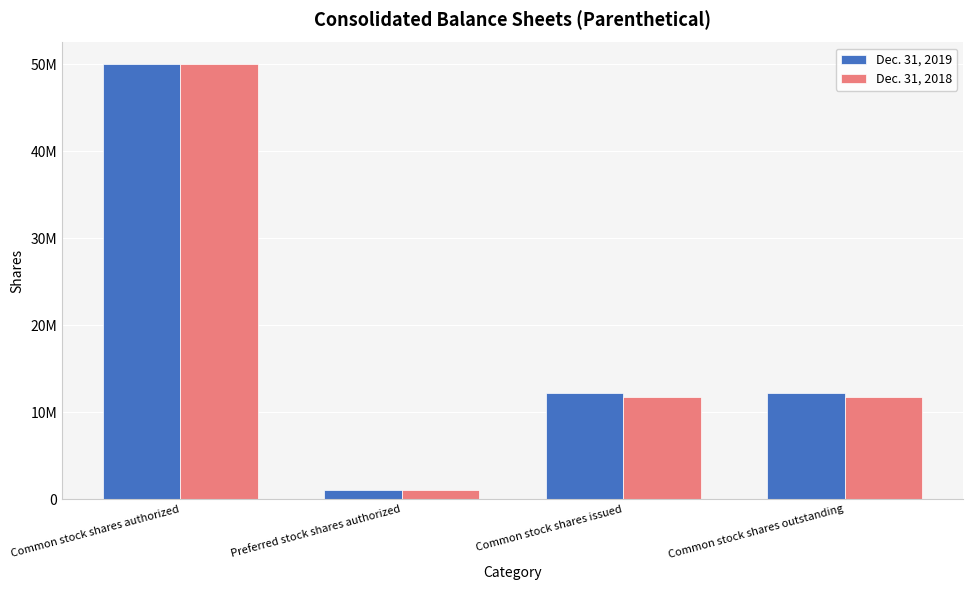

Is the value of Dec. 31, 2018 at Common stock shares authorized greater than the value of Dec. 31, 2019 at Preferred stock shares authorized?

Yes